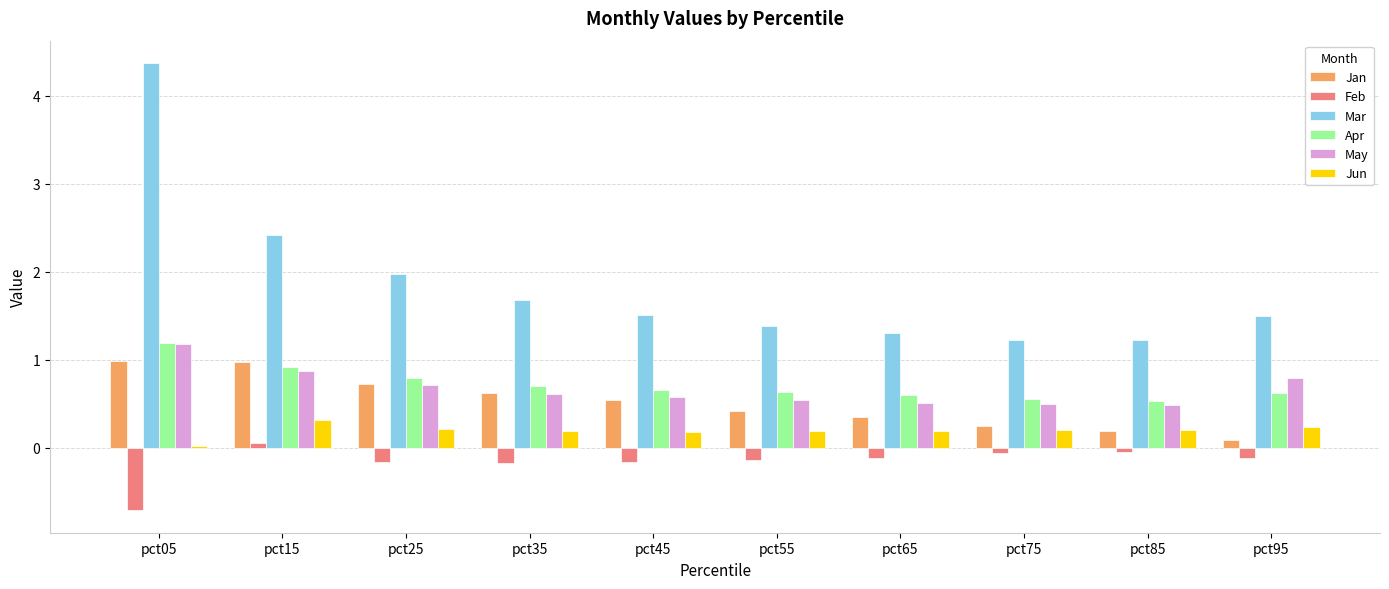

Read the May value at pct45.

0.6